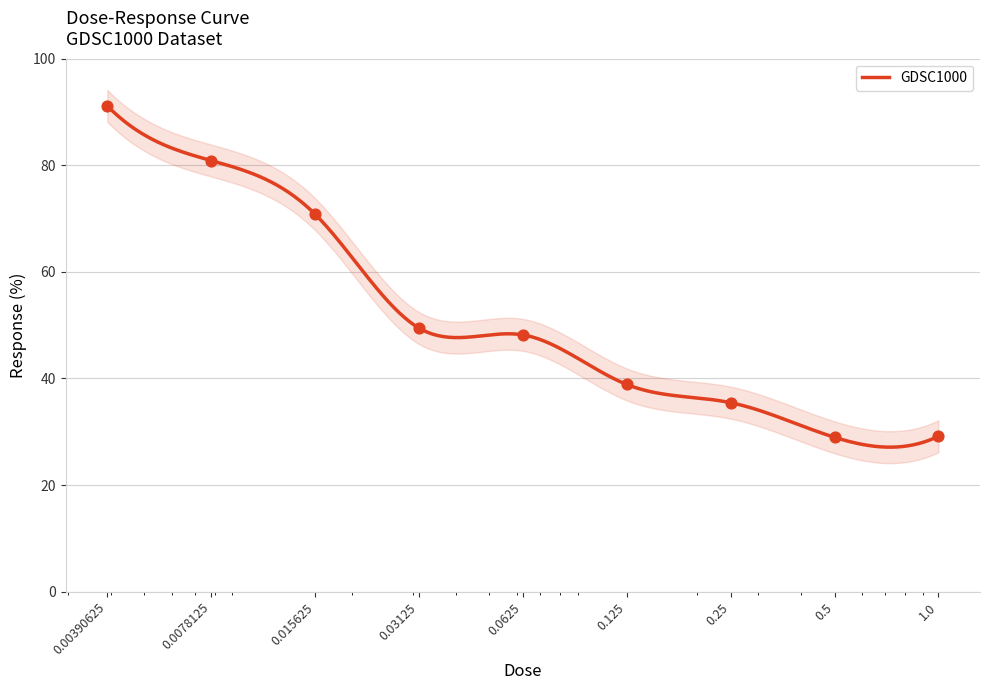

What is the change in value from 0.125 to 0.5?

-9.9